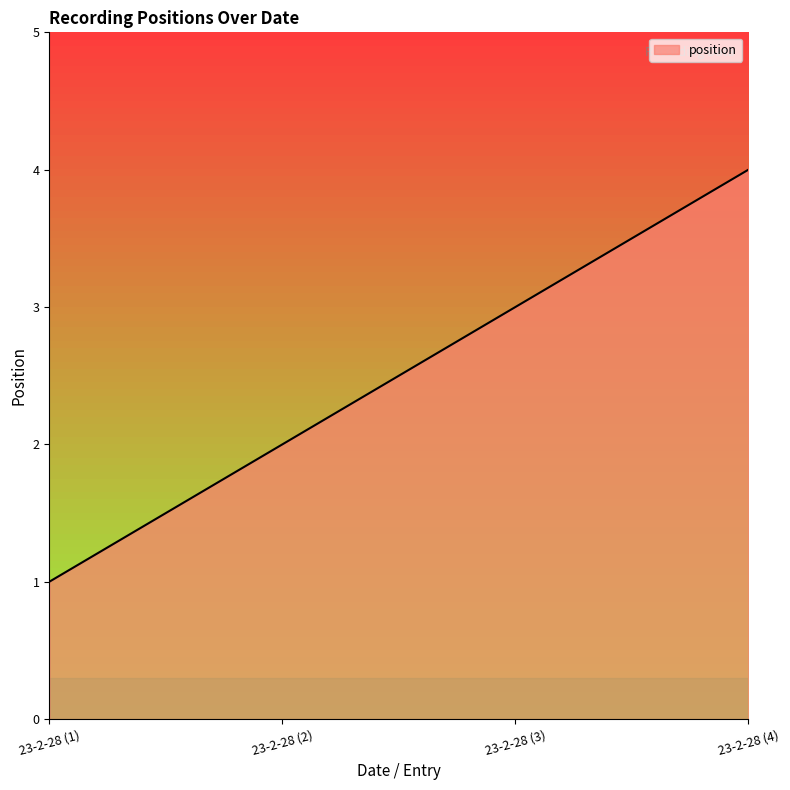

What is the difference between the values at 23-2-28 (3) and 23-2-28 (2)?

1